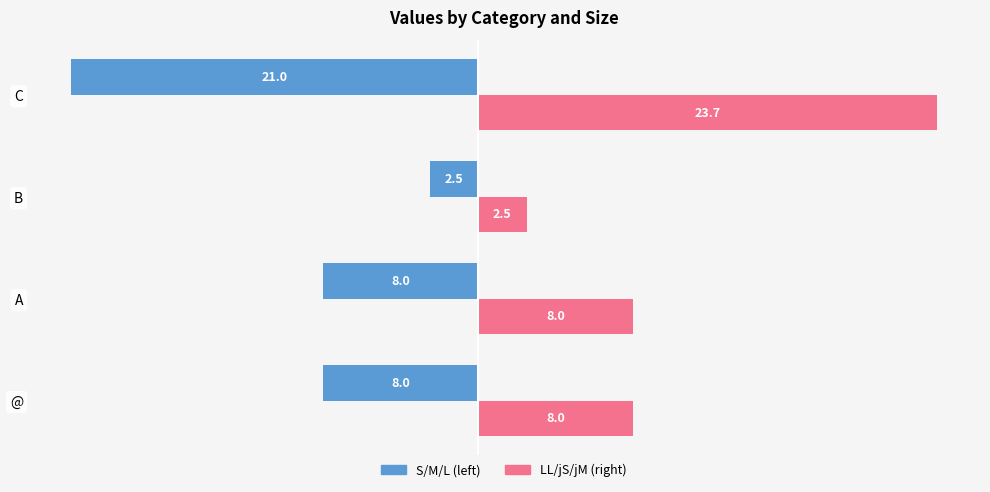

At which category is the sum across all series the highest?

C